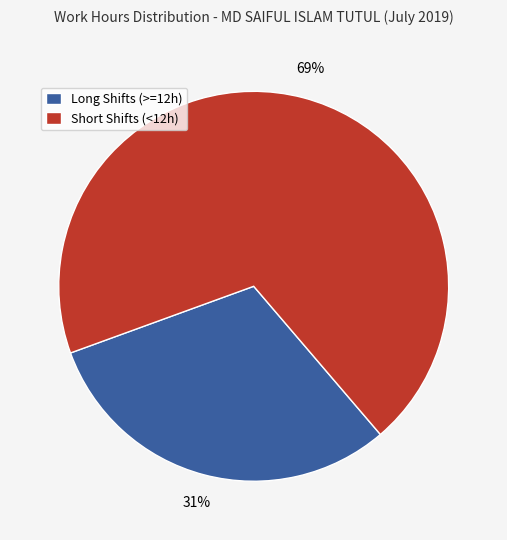

What is the majority slice?

Short Shifts (<12h)